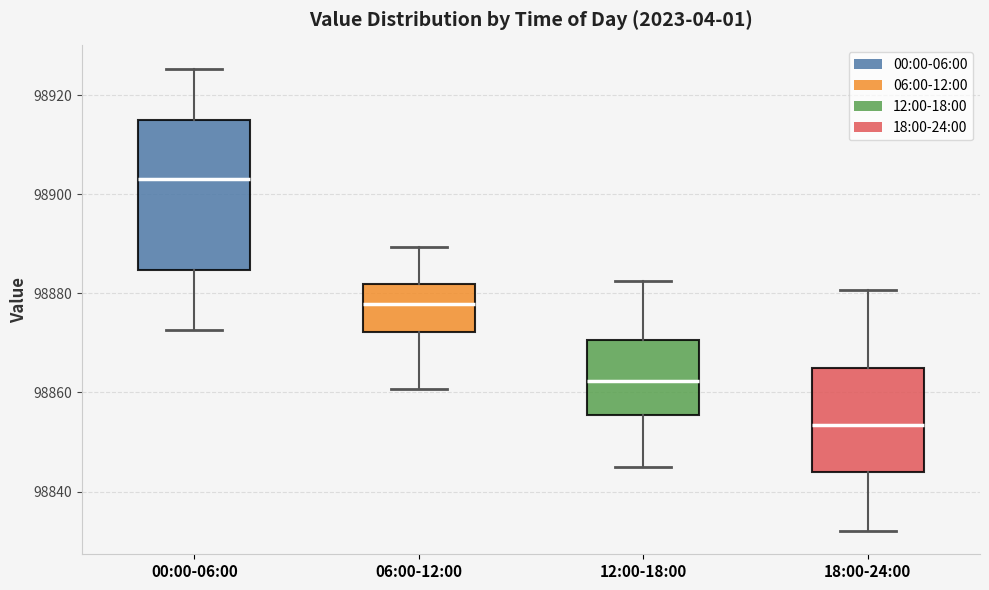

Where does the upper whisker of the box for 12:00-18:00 end on the y-axis? The values are not printed on the chart, so give them approximately, as read against the axis.

98882